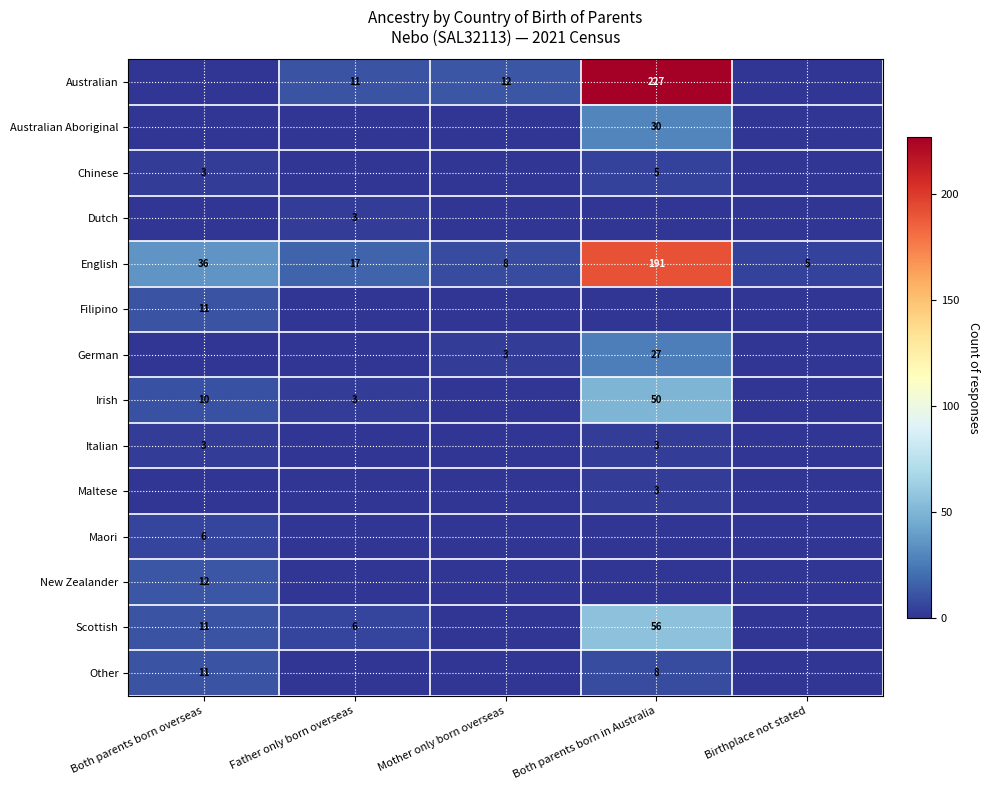

Is it true that English equals 36 at Both parents born overseas?

True